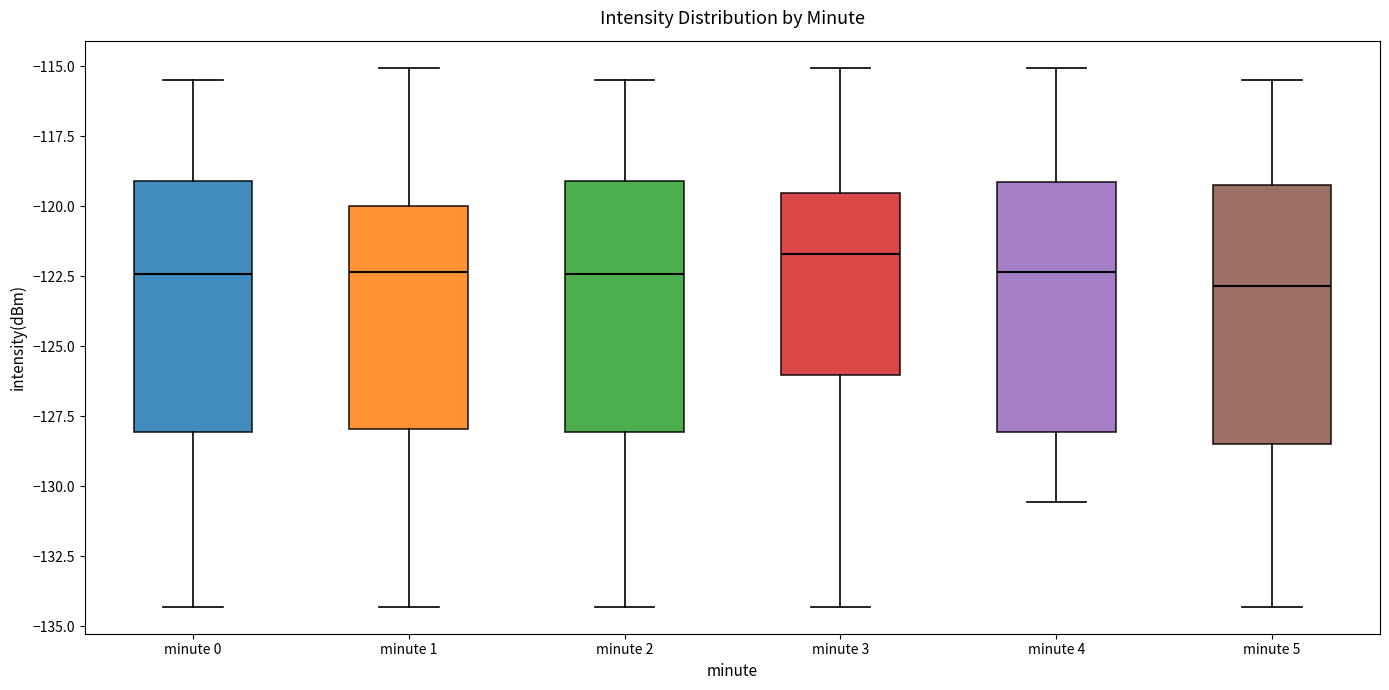

Reading left to right, transcribe this box plot: for each box, give where its median line is, the range the box spans, and where its two whiskers end, as read against the y-axis. The values are not printed on the chart, so give them approximately, as read against the axis.

minute 0: median -122.5, box -128.0 to -119.0, whiskers -134.5 to -115.5
minute 1: median -122.5, box -128.0 to -120.0, whiskers -134.5 to -115.0
minute 2: median -122.5, box -128.0 to -119.0, whiskers -134.5 to -115.5
minute 3: median -121.5, box -126.0 to -119.5, whiskers -134.5 to -115.0
minute 4: median -122.5, box -128.0 to -119.0, whiskers -130.5 to -115.0
minute 5: median -123.0, box -128.5 to -119.0, whiskers -134.5 to -115.5